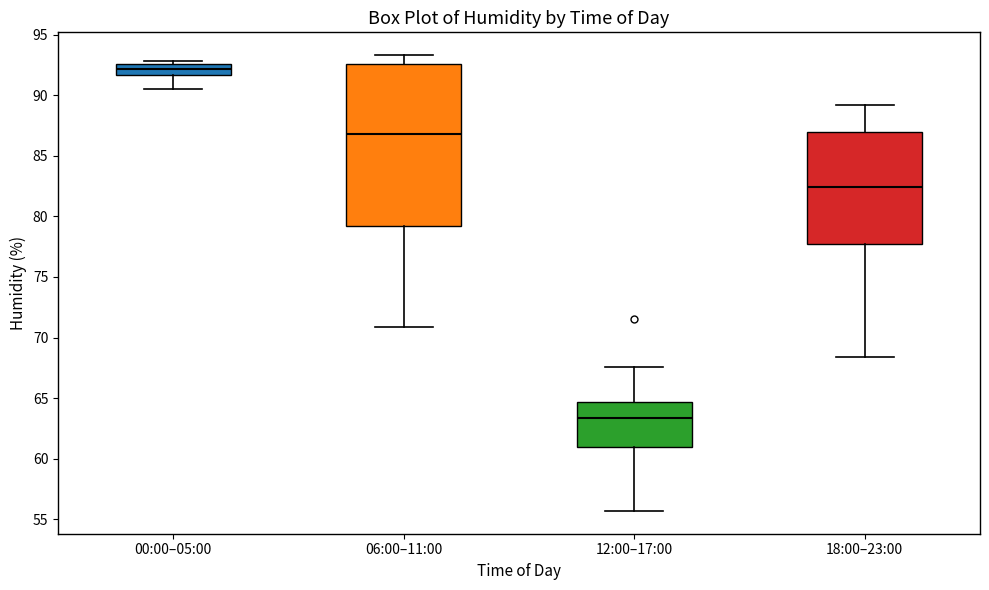

Which box is the tallest, from its lower edge to its upper edge?

06:00–11:00